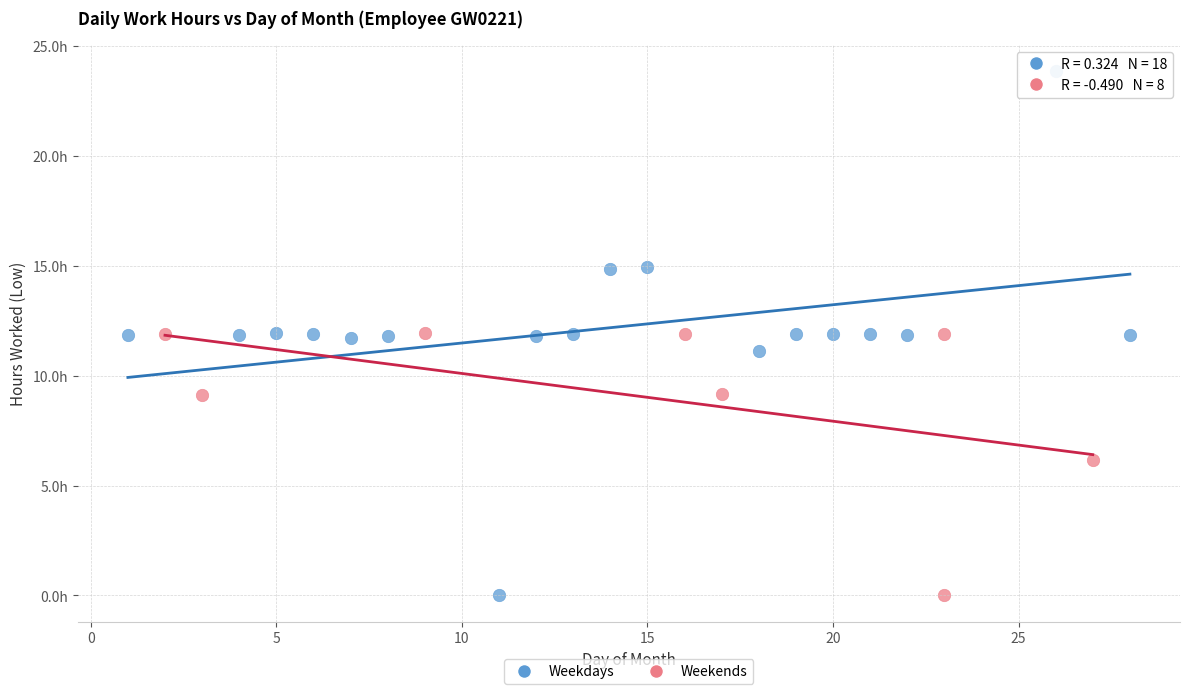

Which series reaches the maximum Y coordinate?

Weekdays